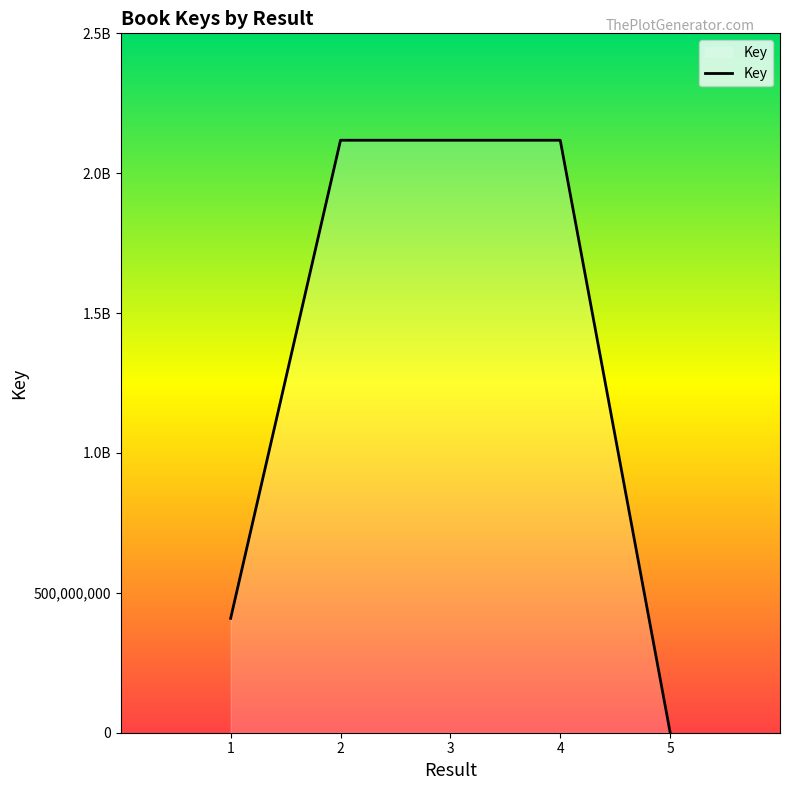

How many values exceed 408886256?

3